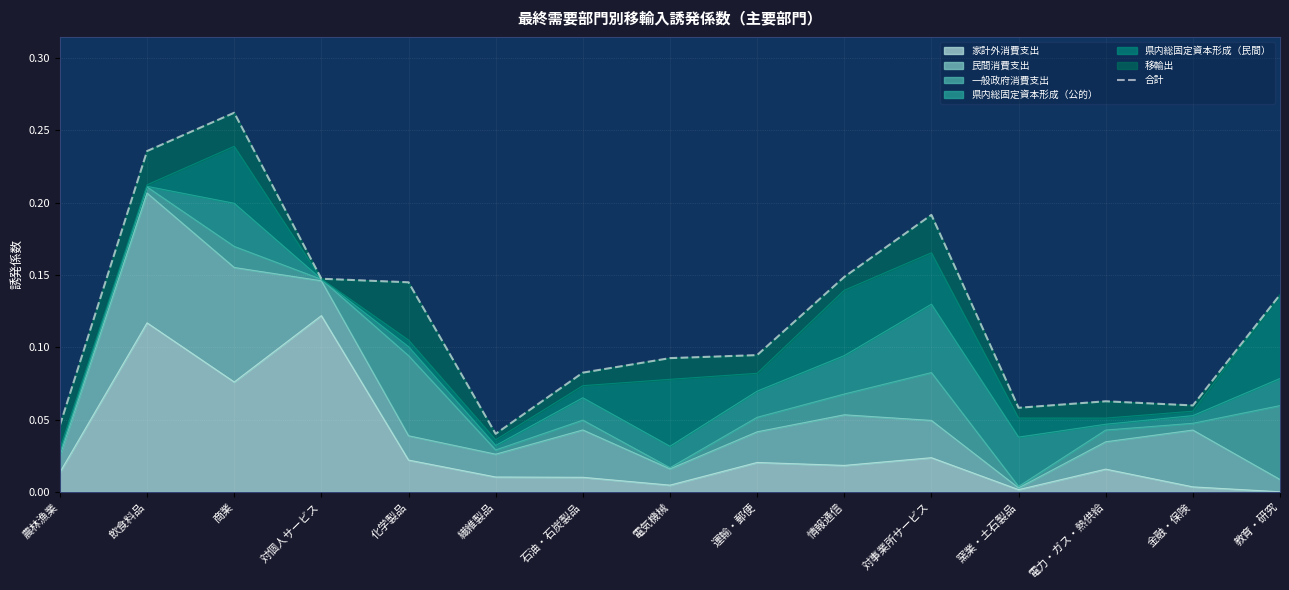

What value does the data have at 教育・研究?

0.1